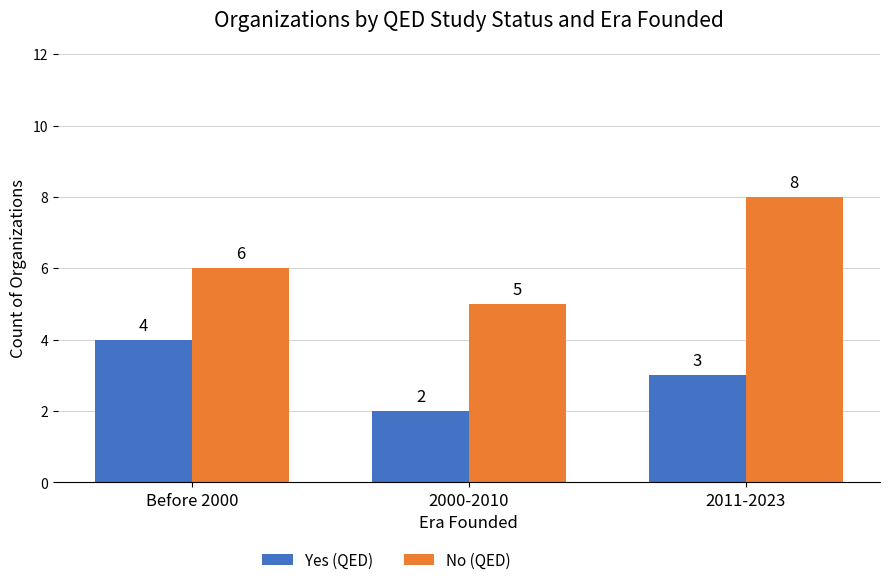

The value of No (QED) at Before 2000 is 8. True or false?

False